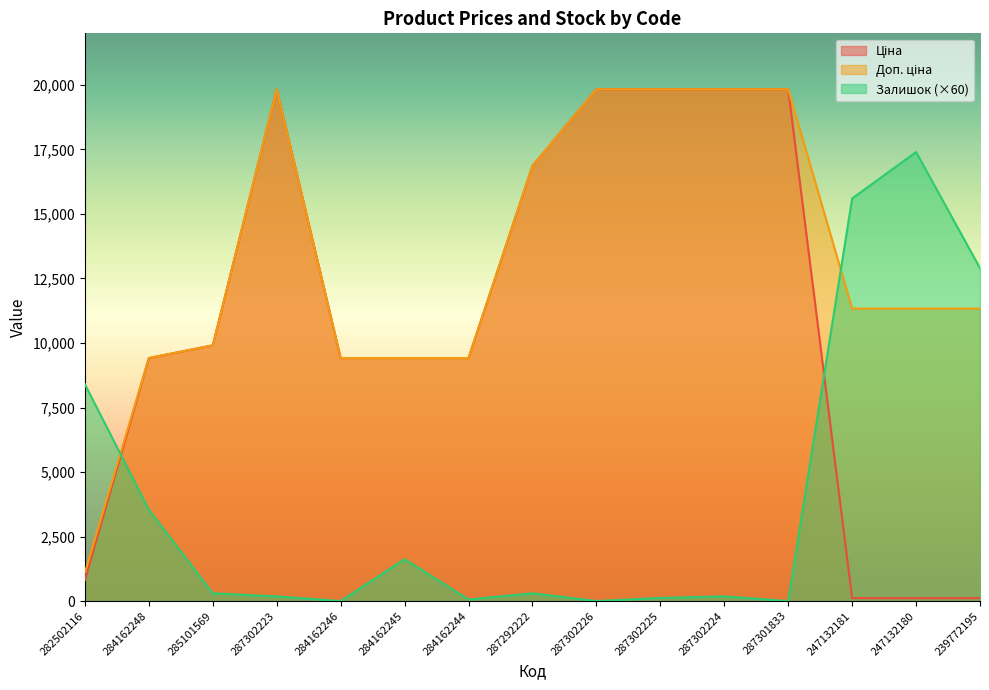

Read the Ціна value at 247132181.

113.3